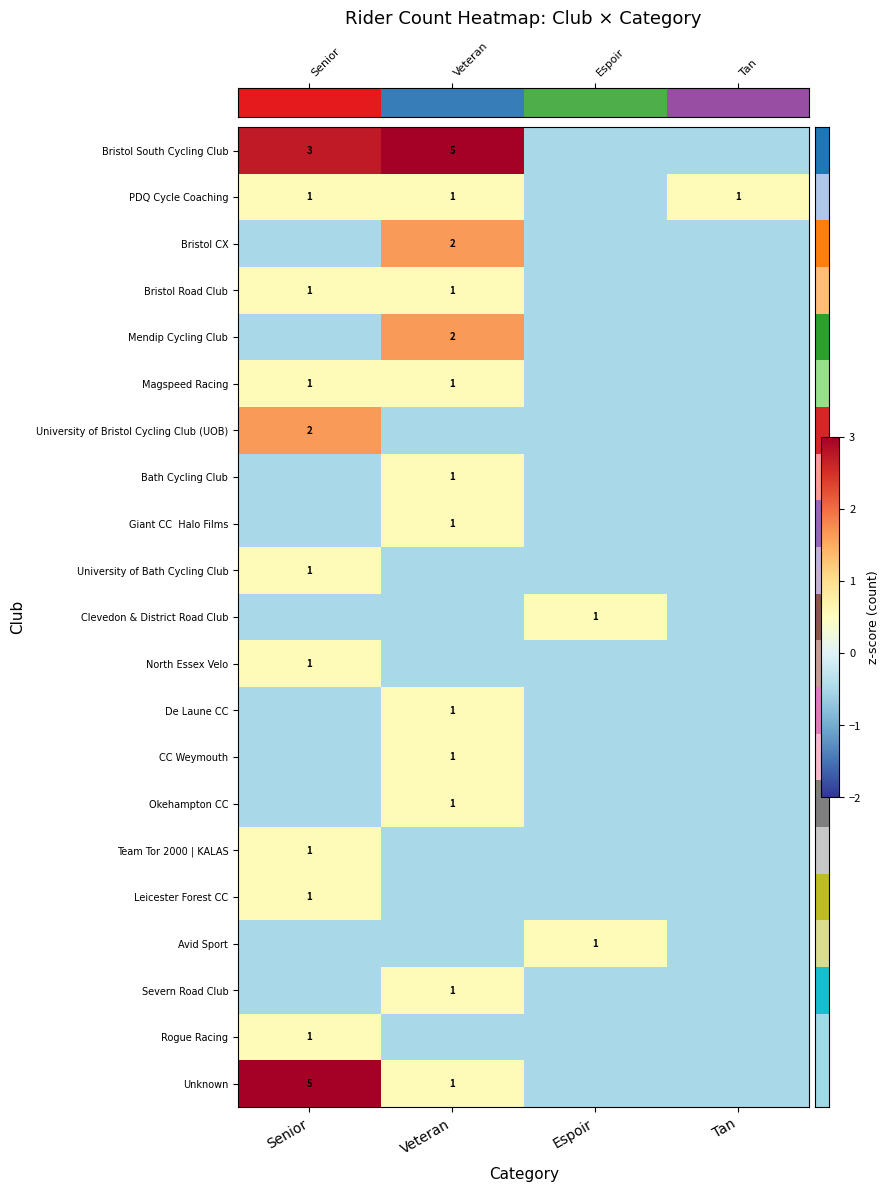

At which category is the sum across all series the highest?

Veteran